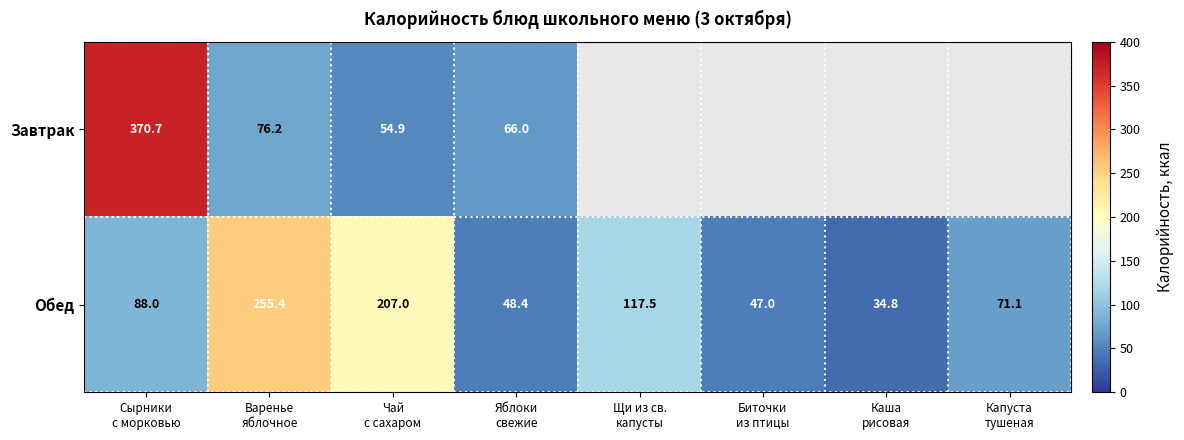

What is the minimum value for Обед?

34.8